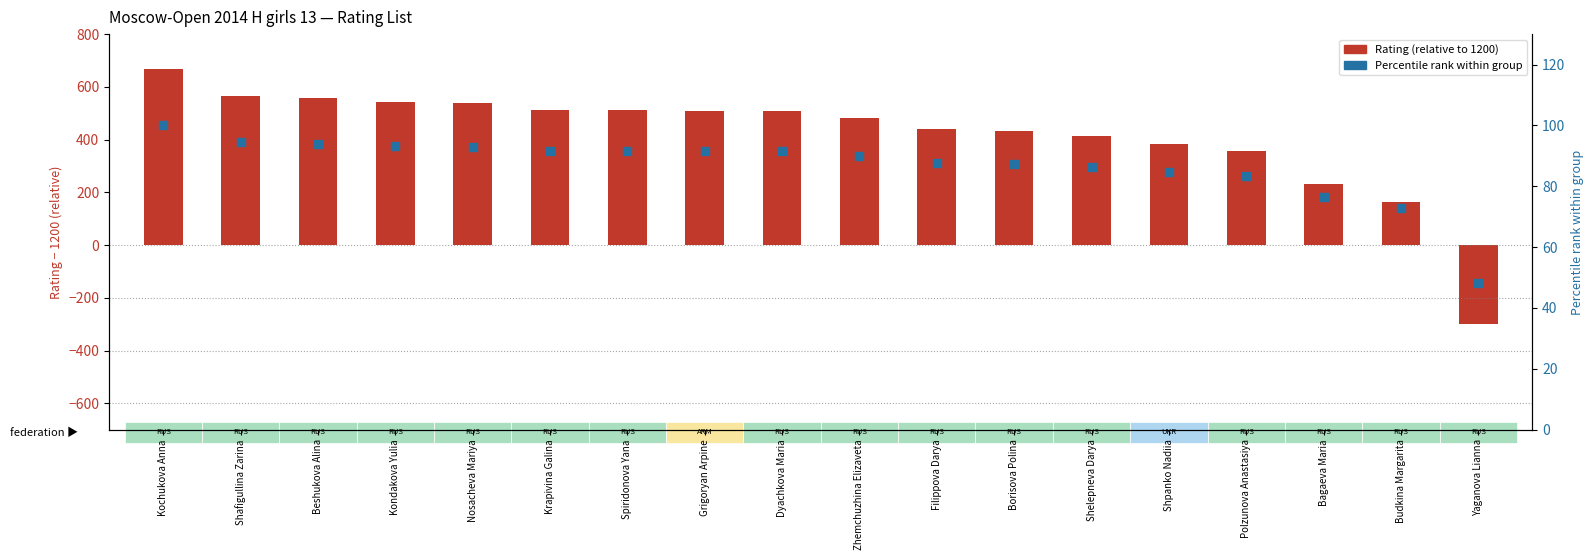

Which series has the widest spread of Y values?

Rating (relative to baseline 1200)